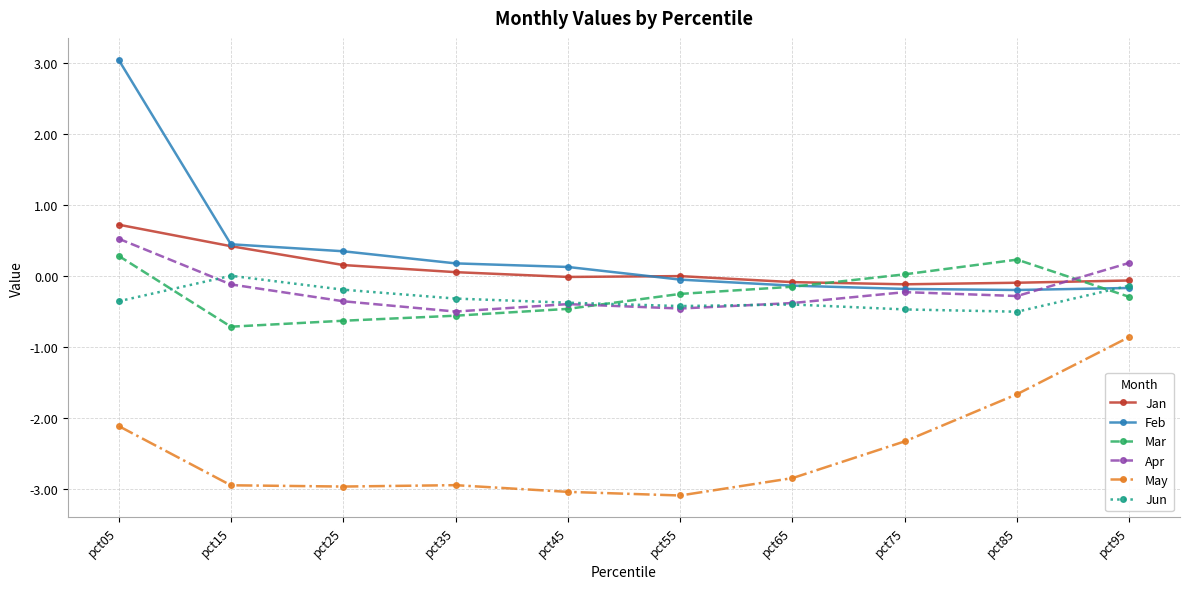

True or false: Jan and Mar cross at least once.

True